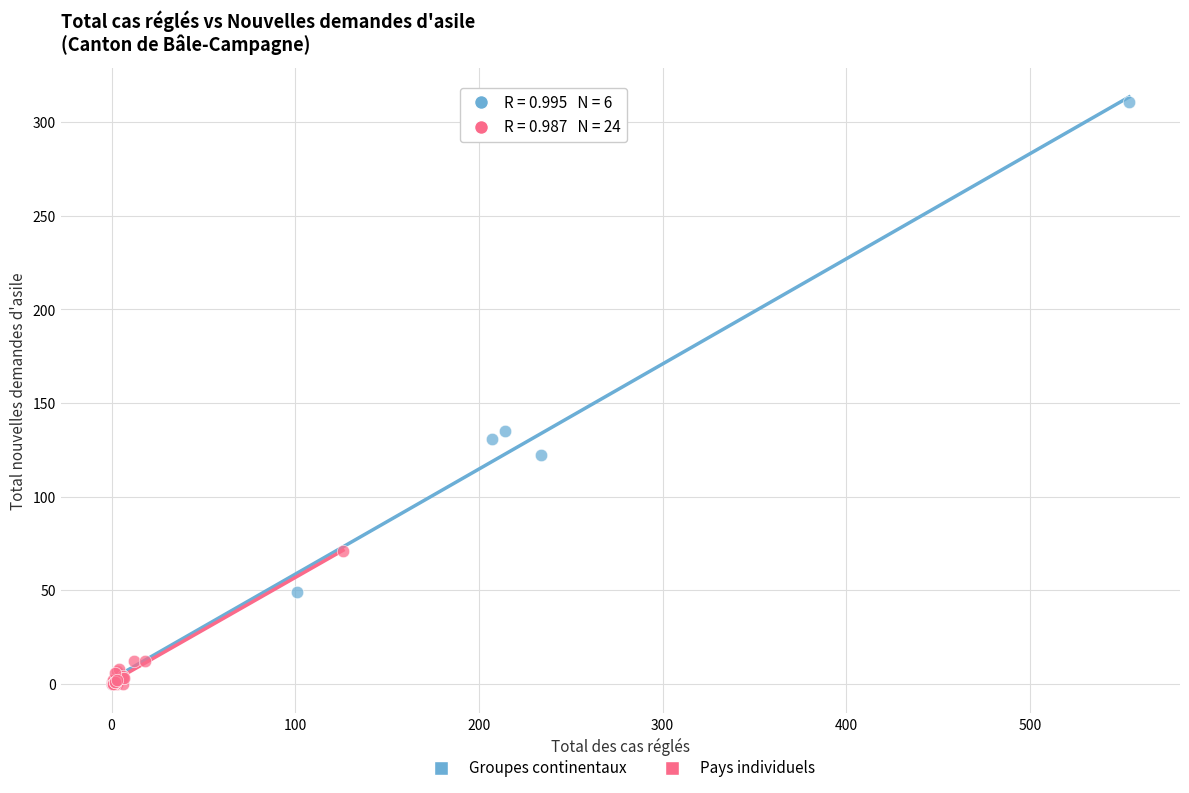

Which series has the widest spread of Y values?

Groupes continentaux